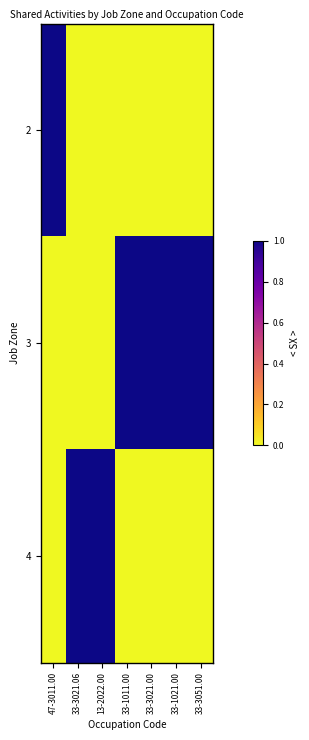

Reading left to right, extract all data points from this chart.

2: 47-3011.00=1	33-3021.06=0	13-2022.00=0	33-1011.00=0	33-3021.00=0	33-1021.00=0	33-3051.00=0
3: 47-3011.00=0	33-3021.06=0	13-2022.00=0	33-1011.00=1	33-3021.00=1	33-1021.00=1	33-3051.00=1
4: 47-3011.00=0	33-3021.06=1	13-2022.00=1	33-1011.00=0	33-3021.00=0	33-1021.00=0	33-3051.00=0